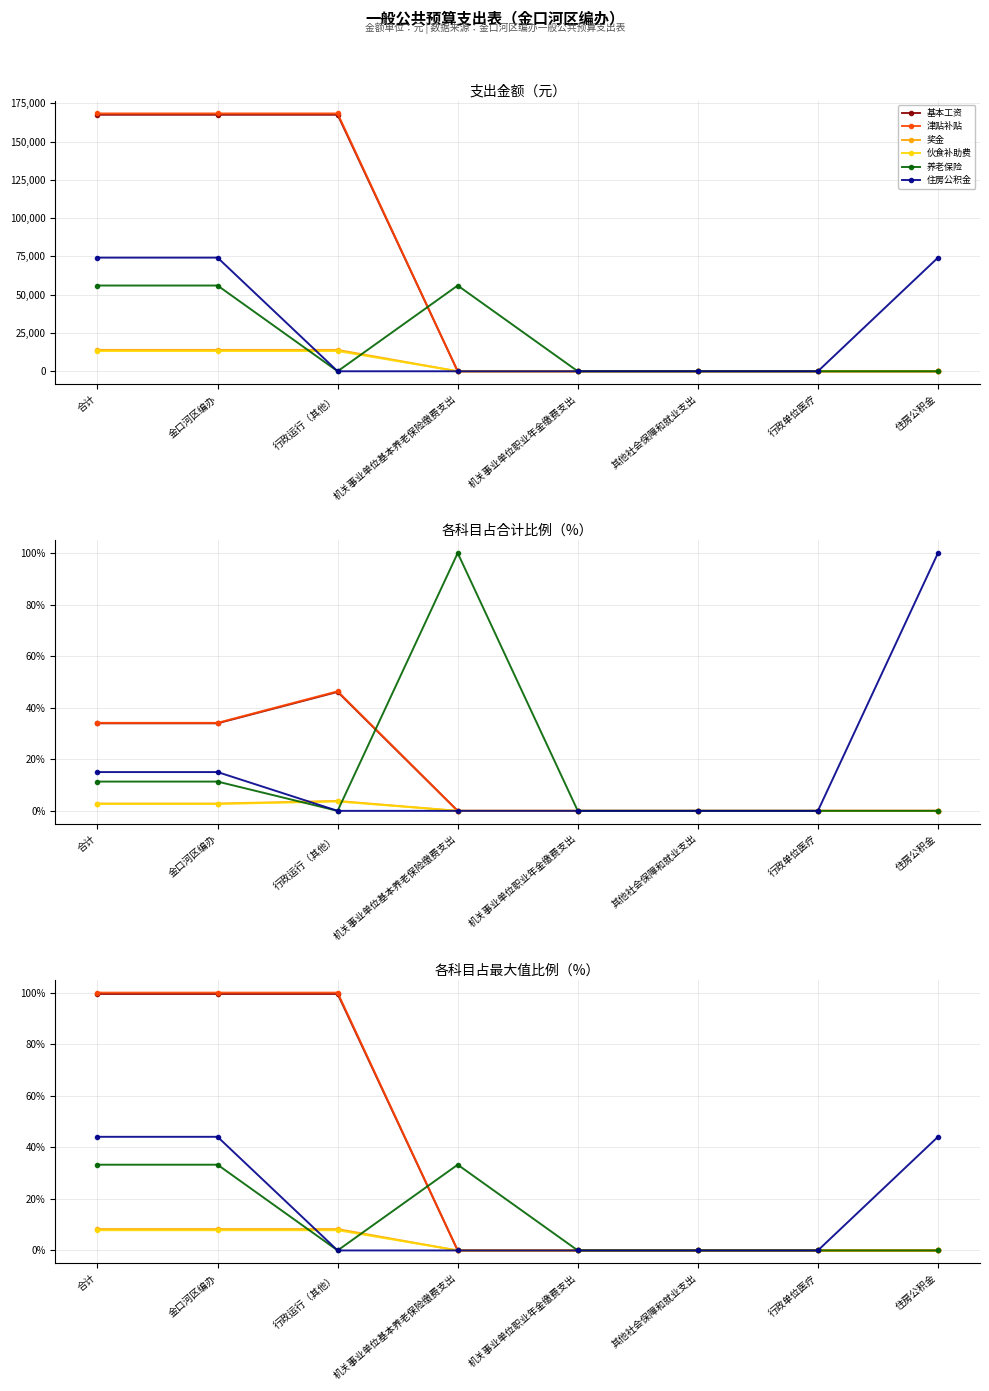

Rank the categories by 奖金 value from highest to lowest.

合计, 金口河区编办, 行政运行（其他）, 机关事业单位基本养老保险缴费支出, 机关事业单位职业年金缴费支出, 其他社会保障和就业支出, 行政单位医疗, 住房公积金